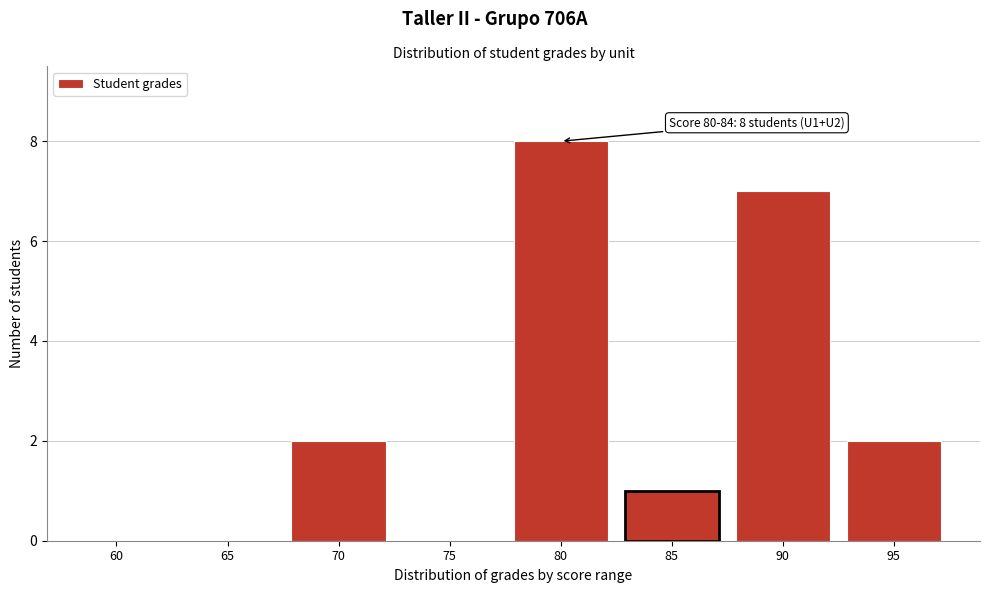

Reading left to right, extract all data points from this chart.

60=0	65=0	70=2	75=0	80=8	85=1	90=7	95=2